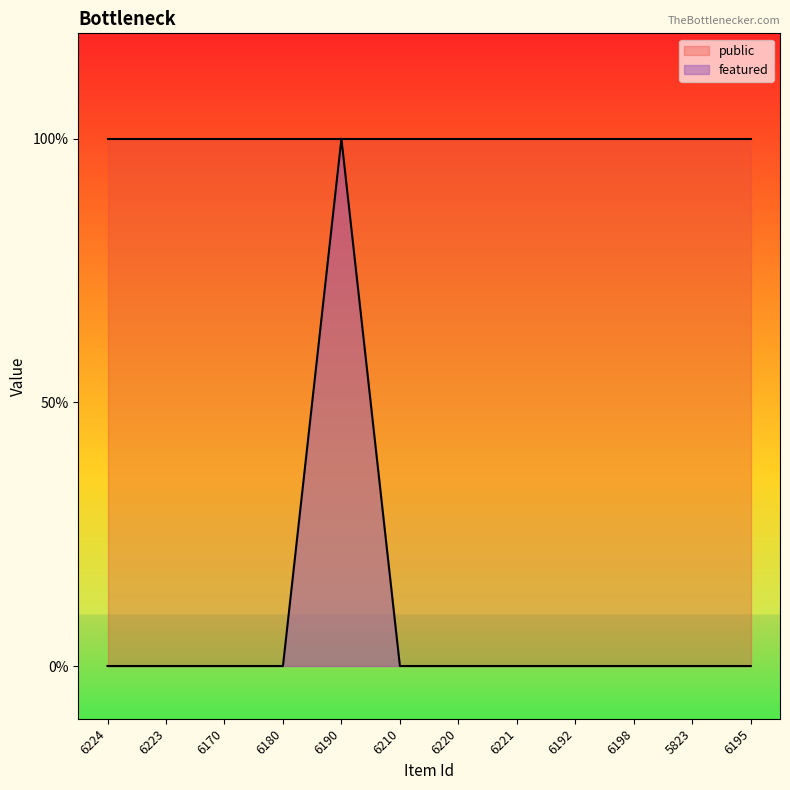

What is the label of the 2nd point from the right?

5823